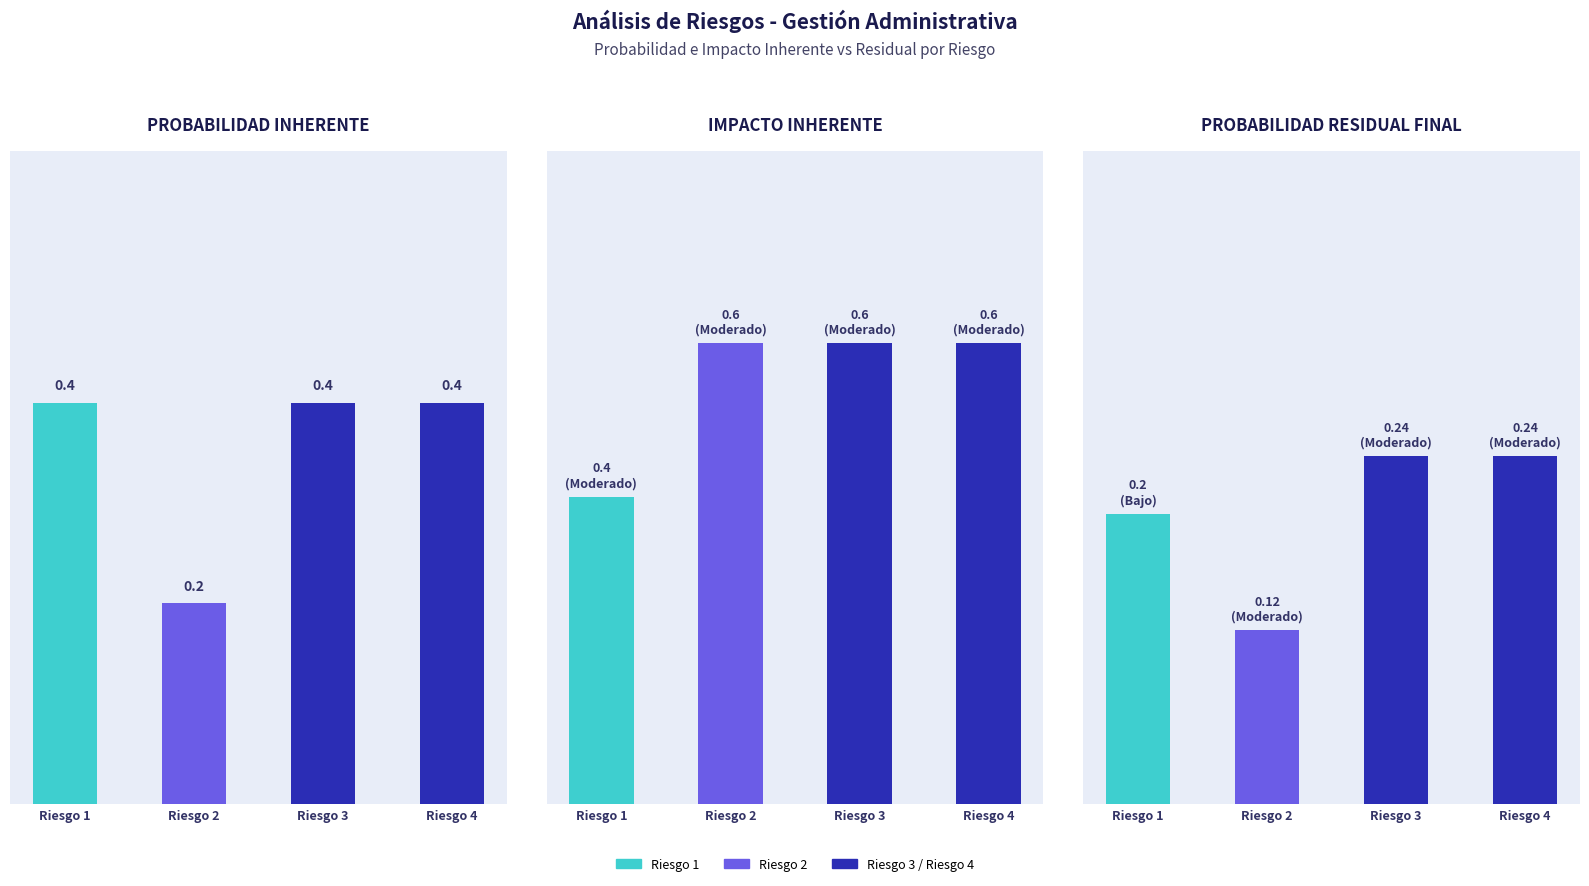

At which label is Probabilidad Inherente closest to 0?

Riesgo 2